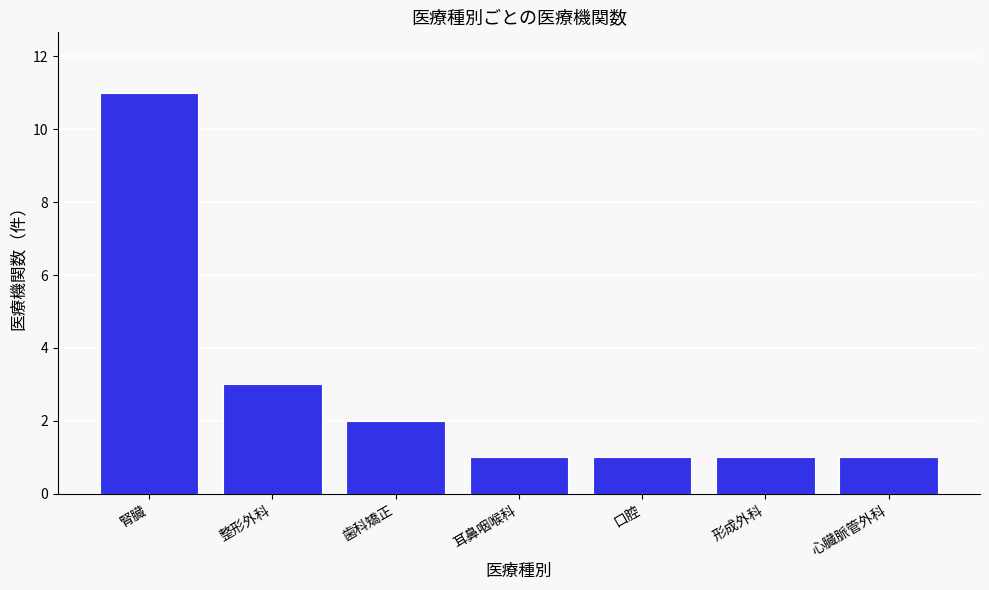

Reading left to right, list all the values displayed in this chart.

11	3	2	1	1	1	1